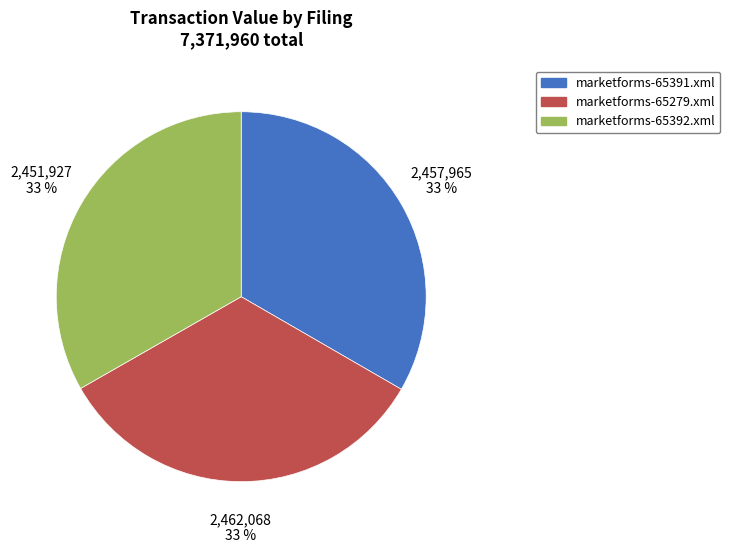

True or false: marketforms-65392.xml accounts for 33% of the total.

True